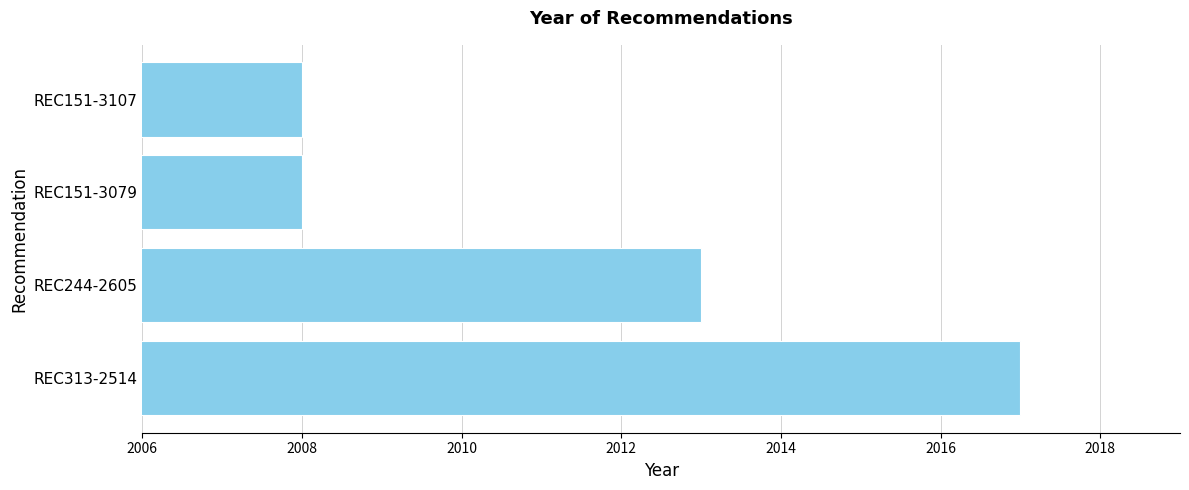

Does the chart contain stacked bars?

No